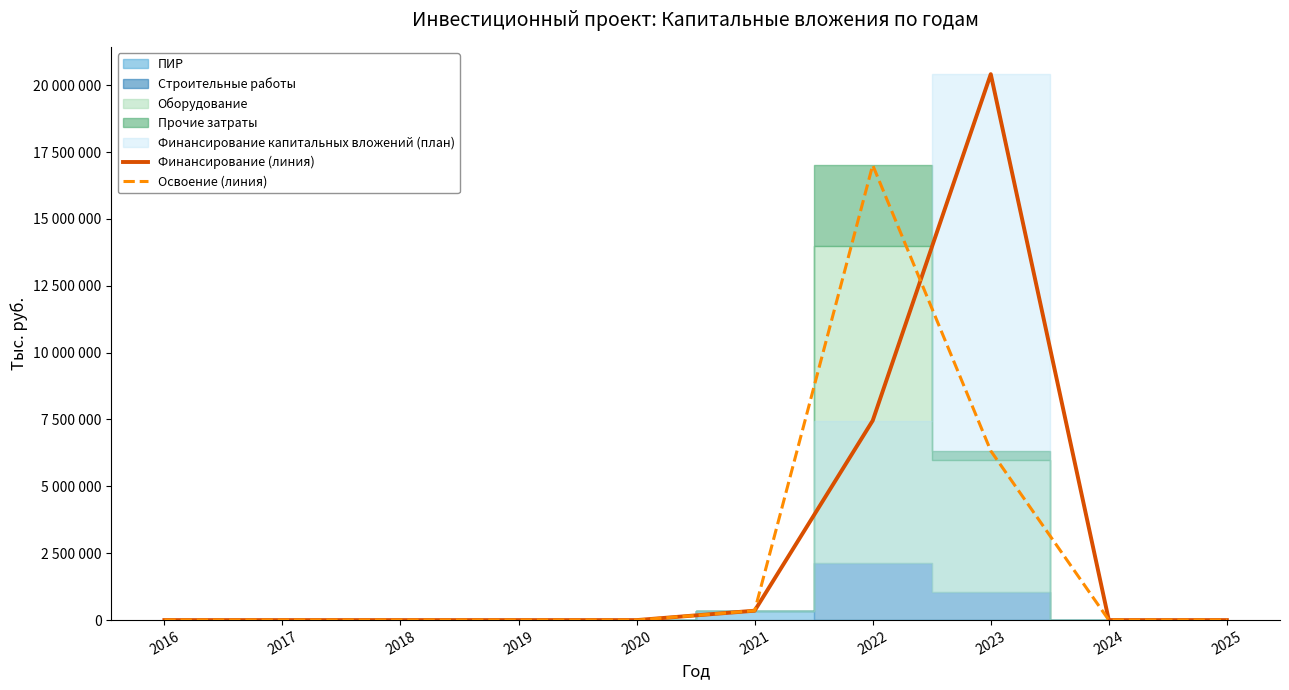

True or false: Освоение (линия) has more than 2 interior local peaks.

False